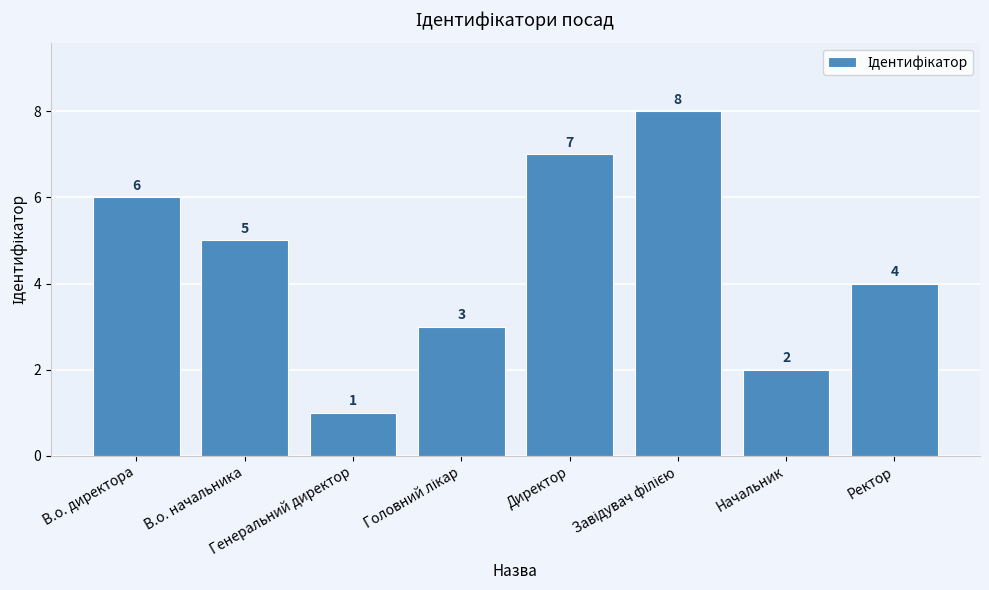

What is the difference between the second highest and second lowest values?

5